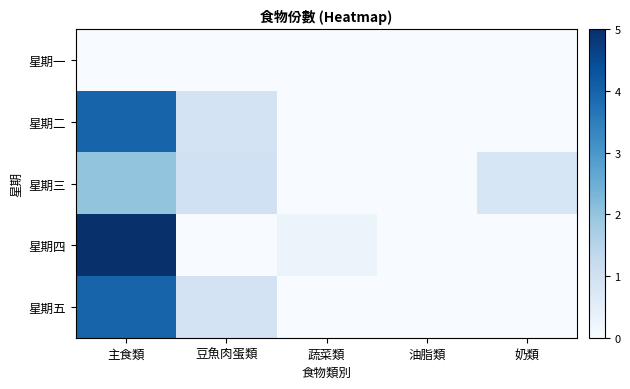

How many distinct data groups are displayed?

5